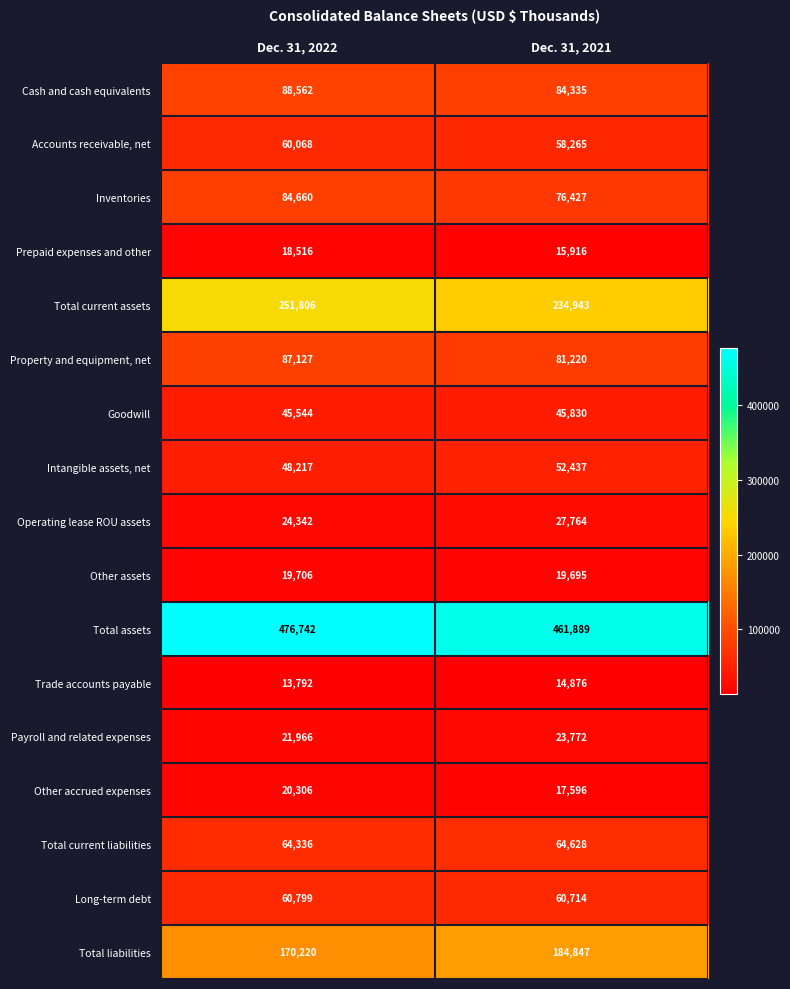

Rank the categories by Prepaid expenses and other value from highest to lowest.

Dec. 31, 2022, Dec. 31, 2021